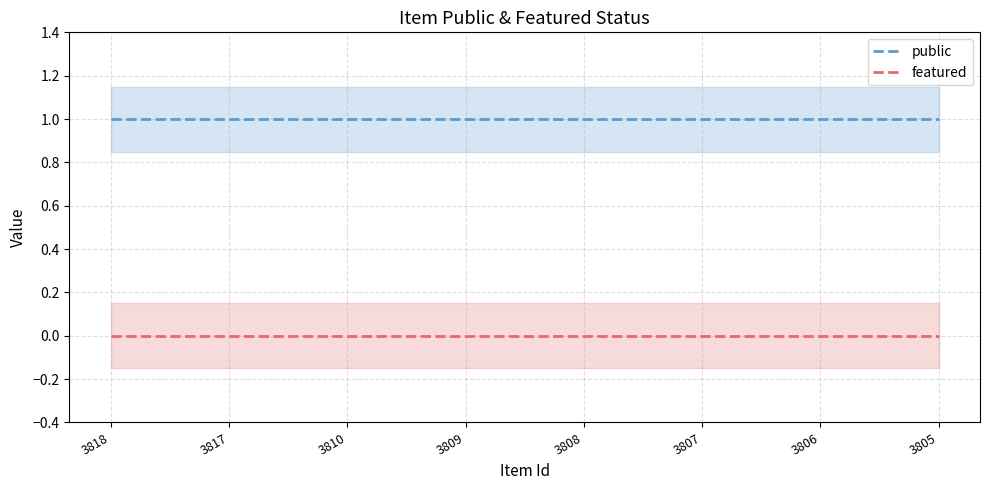

At which label does public reach its peak?

3818